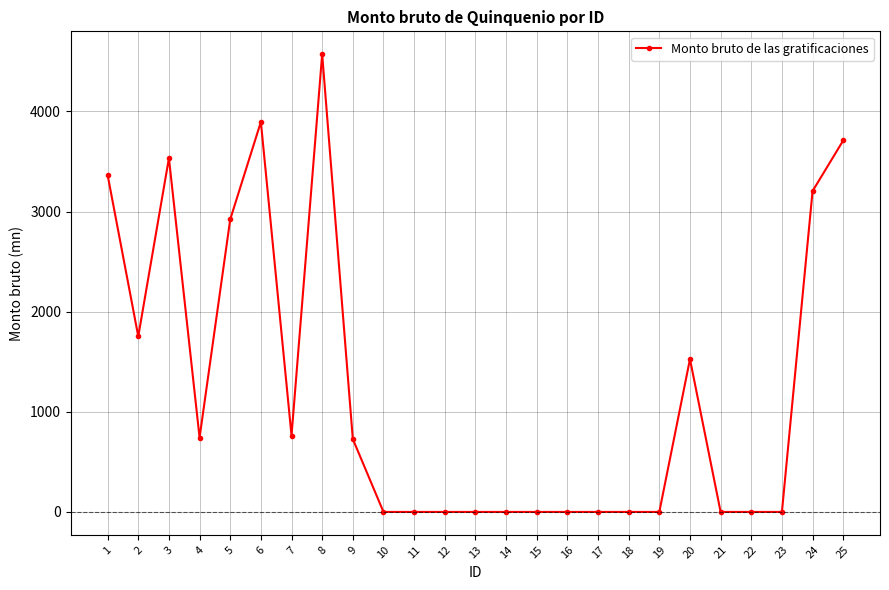

True or false: the data shows 385.6 at 4.

False